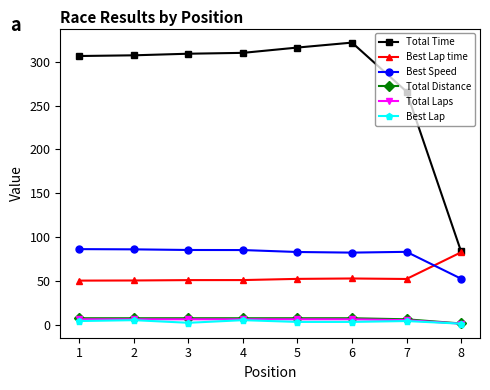

Which category has the lowest value in the Total Time series?

8